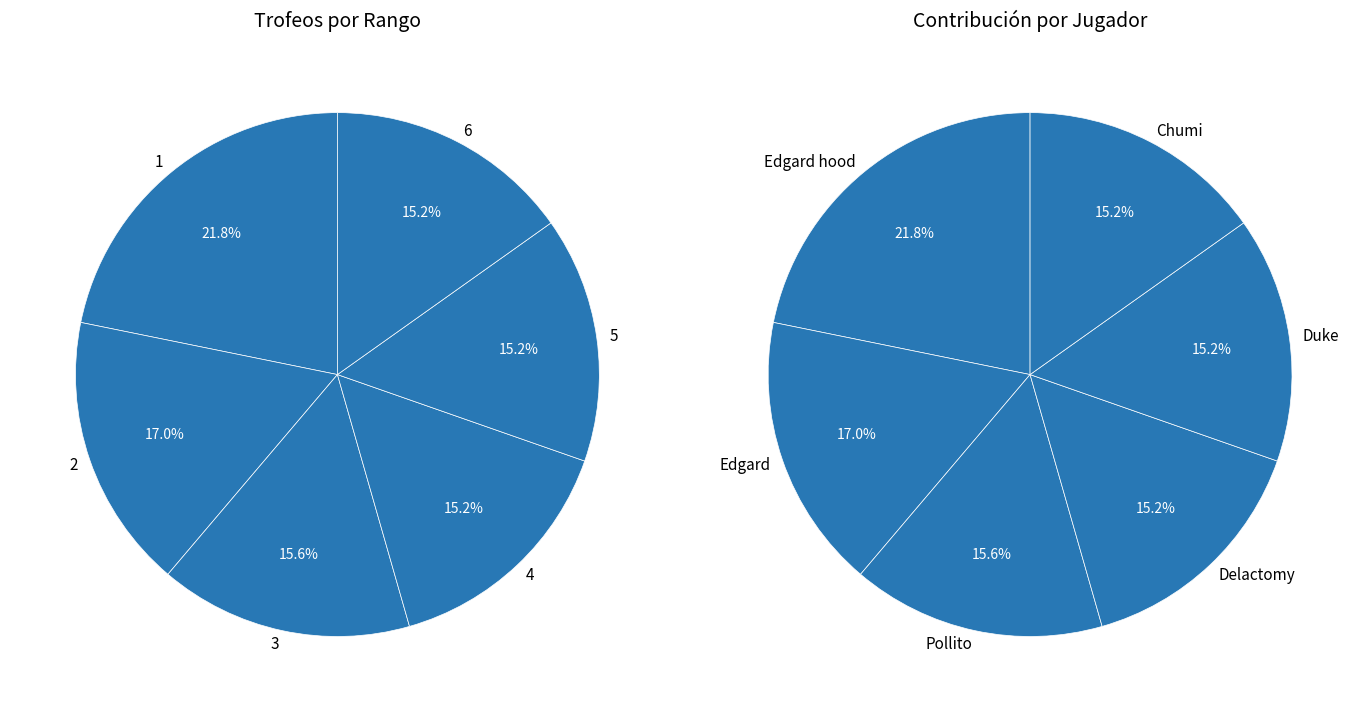

To the nearest percent, what is the difference between the largest and smallest slice percentages?

7%